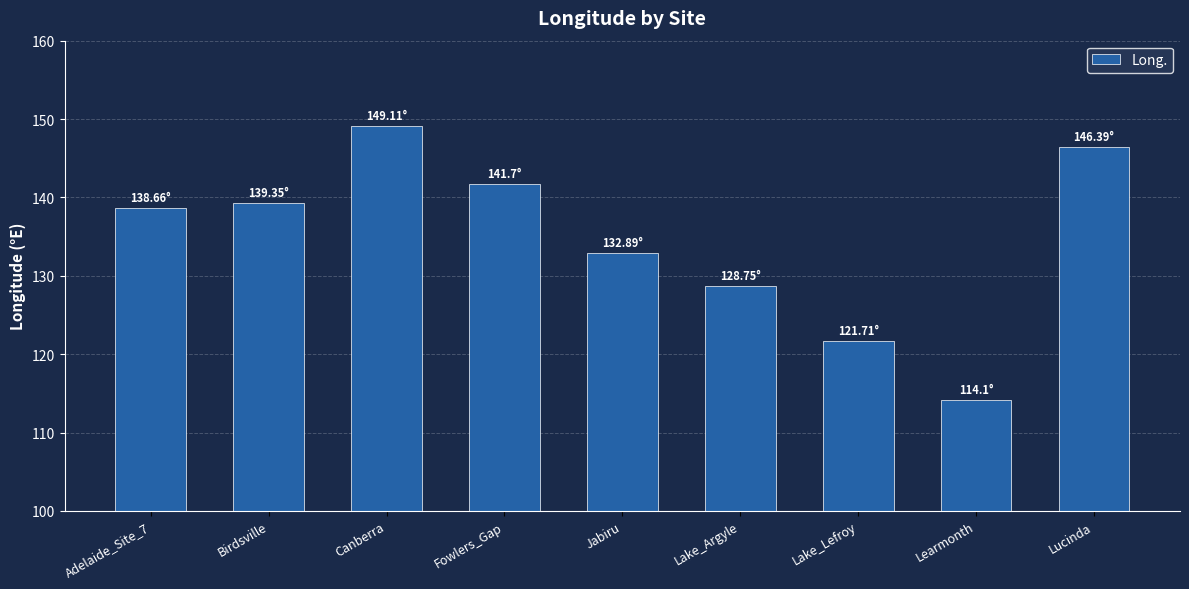

What is the smallest value displayed?

114.1